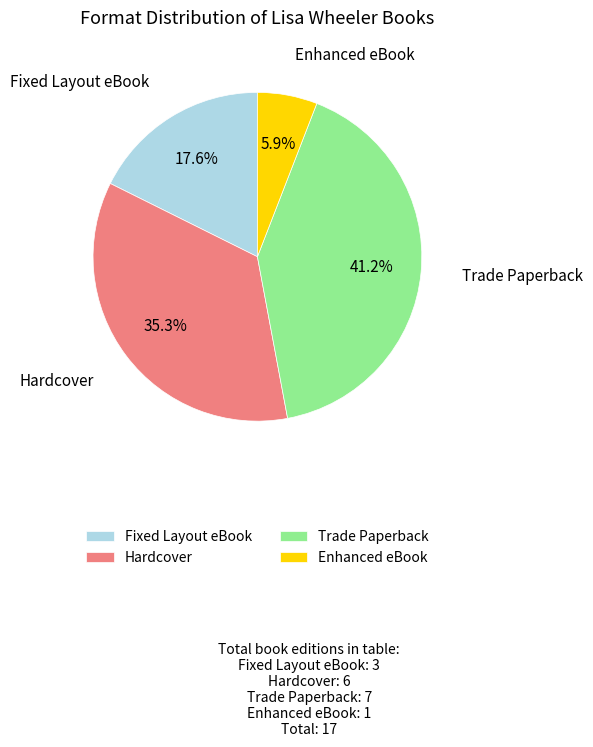

Is there a majority slice in this chart?

No